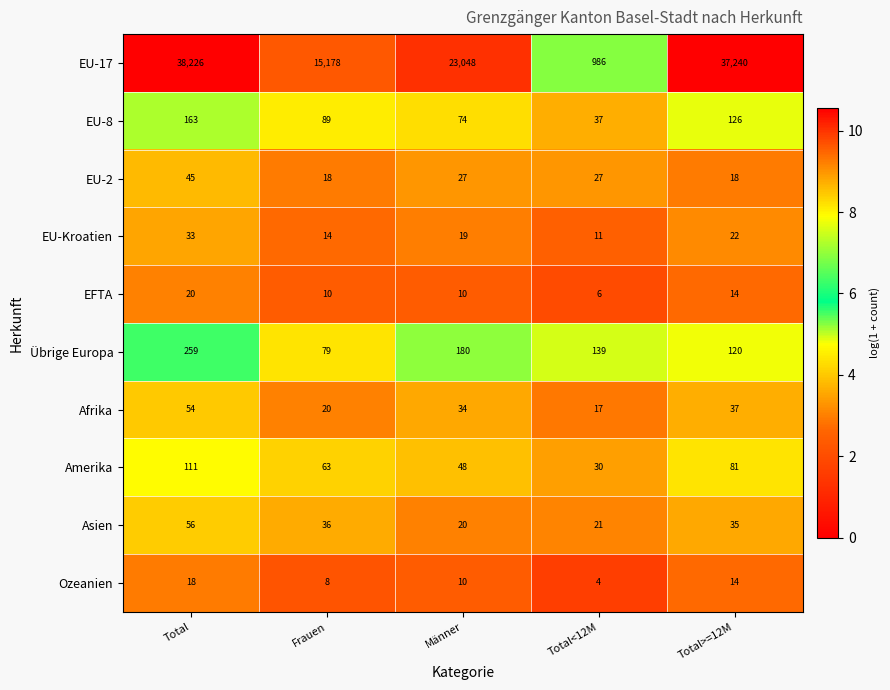

The EU-Kroatien series shows 12 at Total. True or false?

False